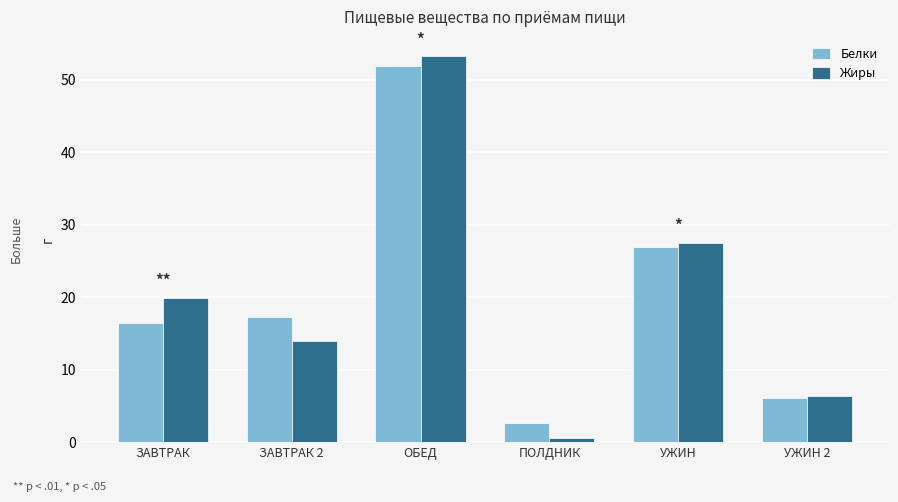

What is the difference between the maximum and minimum values in the Жиры series?

52.6